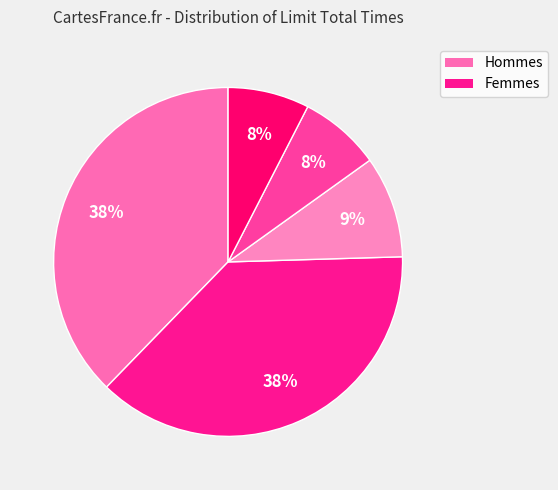

To the nearest percent, what is the difference between the largest and smallest slice percentages?

30%